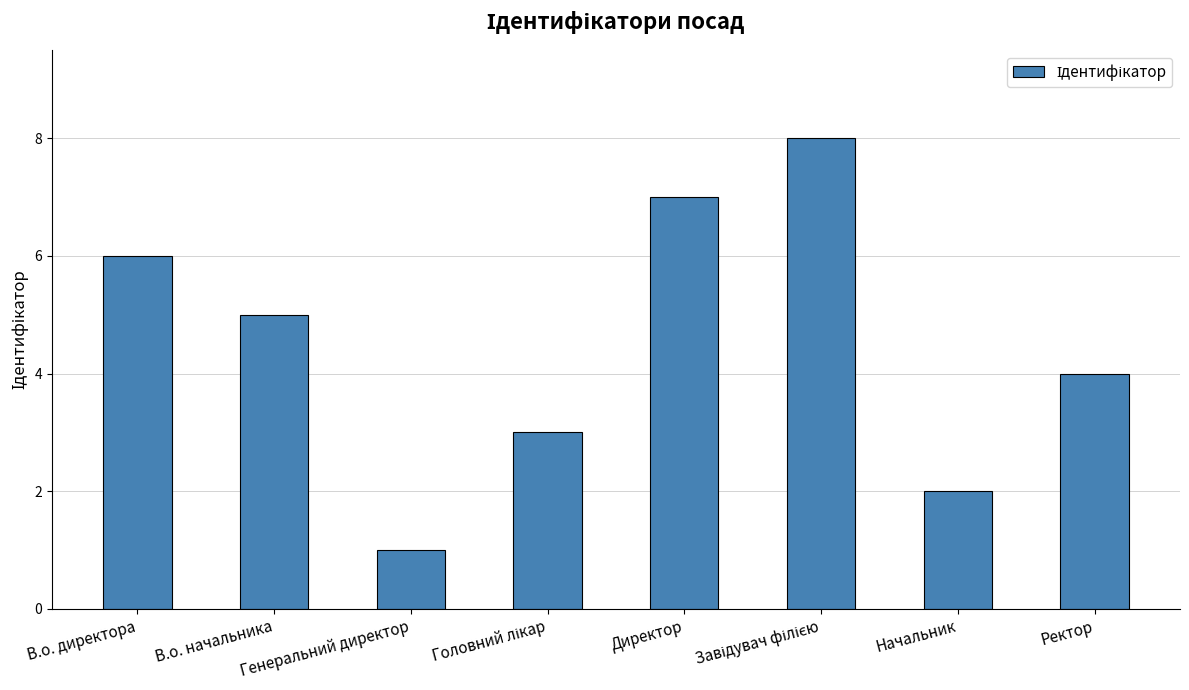

How many values are below 5?

4